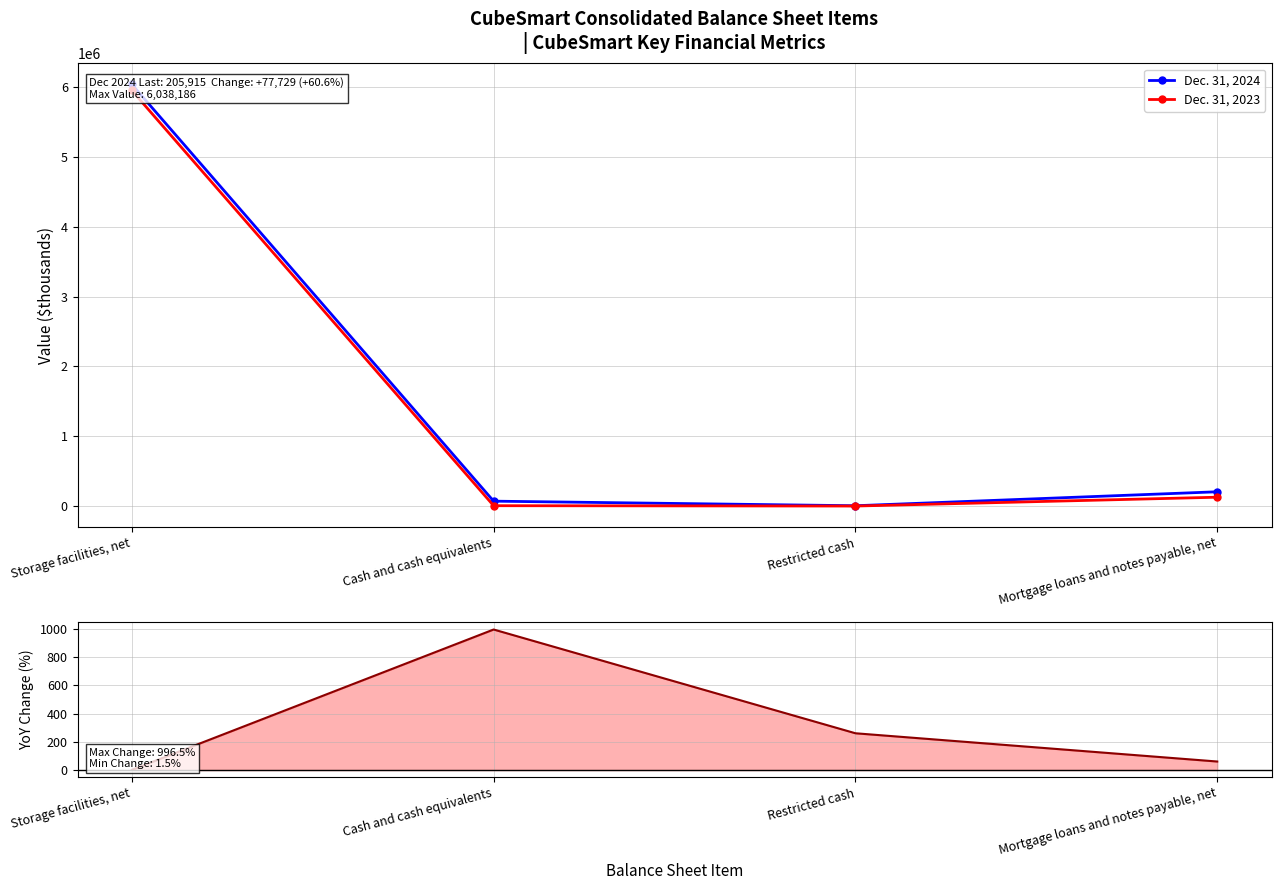

True or false: YoY Change (%) has a value of 169.4 at Restricted cash.

False